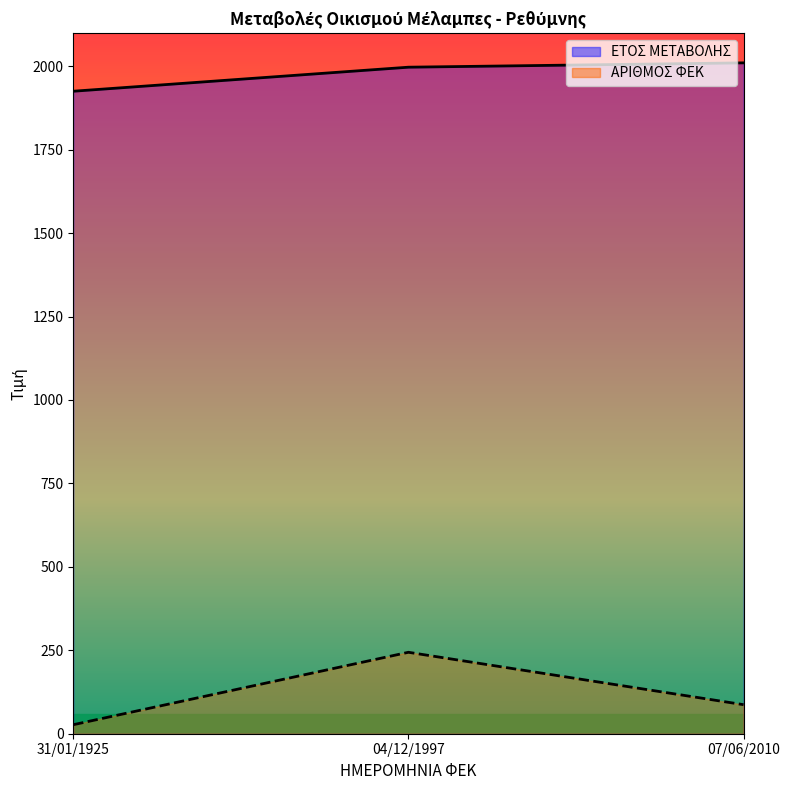

What is the average value of the ΕΤΟΣ ΜΕΤΑΒΟΛΗΣ (line) series?

1977